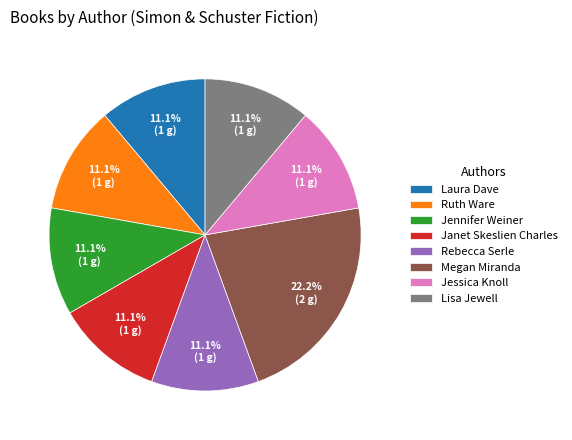

How many segments does this pie chart have?

8